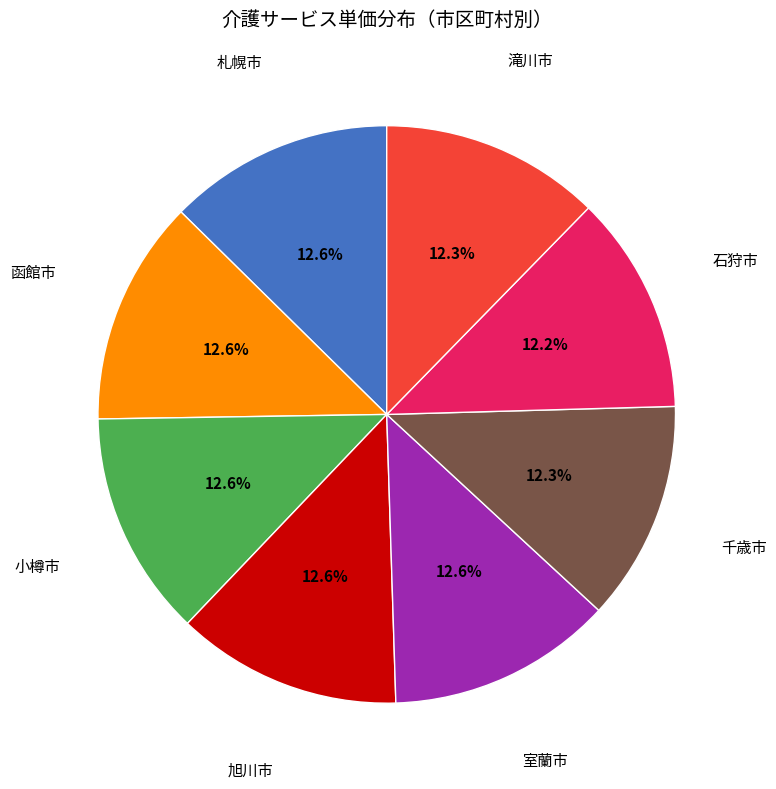

Does any single category account for the majority?

No